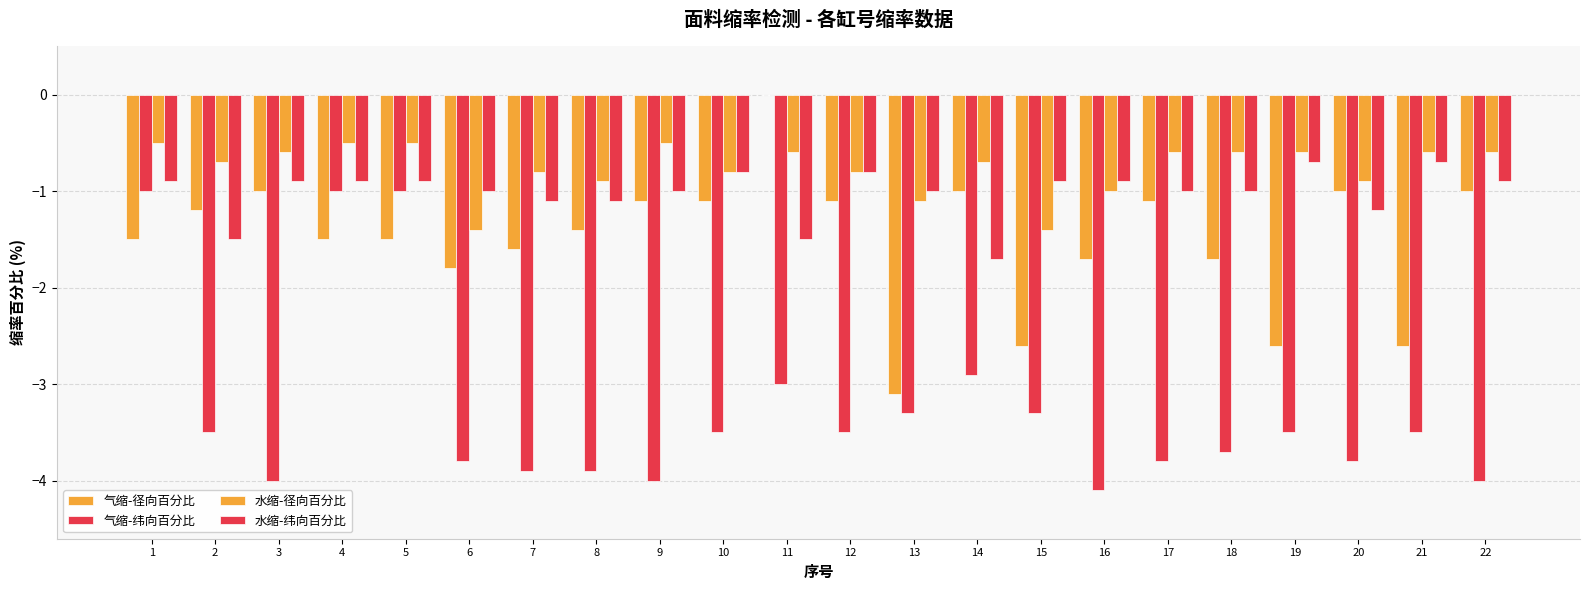

Reading right to left, transcribe all the data shown in this chart.

气缩-径向百分比: 22=-1.0	21=-2.6	20=-1.0	19=-2.6	18=-1.7	17=-1.1	16=-1.7	15=-2.6	14=-1.0	13=-3.1	12=-1.1	11=0.0	10=-1.1	9=-1.1	8=-1.4	7=-1.6	6=-1.8	5=-1.5	4=-1.5	3=-1.0	2=-1.2	1=-1.5
气缩-纬向百分比: 22=-4.0	21=-3.5	20=-3.8	19=-3.5	18=-3.7	17=-3.8	16=-4.1	15=-3.3	14=-2.9	13=-3.3	12=-3.5	11=-3.0	10=-3.5	9=-4.0	8=-3.9	7=-3.9	6=-3.8	5=-1.0	4=-1.0	3=-4.0	2=-3.5	1=-1.0
水缩-径向百分比: 22=-0.6	21=-0.6	20=-0.9	19=-0.6	18=-0.6	17=-0.6	16=-1.0	15=-1.4	14=-0.7	13=-1.1	12=-0.8	11=-0.6	10=-0.8	9=-0.5	8=-0.9	7=-0.8	6=-1.4	5=-0.5	4=-0.5	3=-0.6	2=-0.7	1=-0.5
水缩-纬向百分比: 22=-0.9	21=-0.7	20=-1.2	19=-0.7	18=-1.0	17=-1.0	16=-0.9	15=-0.9	14=-1.7	13=-1.0	12=-0.8	11=-1.5	10=-0.8	9=-1.0	8=-1.1	7=-1.1	6=-1.0	5=-0.9	4=-0.9	3=-0.9	2=-1.5	1=-0.9